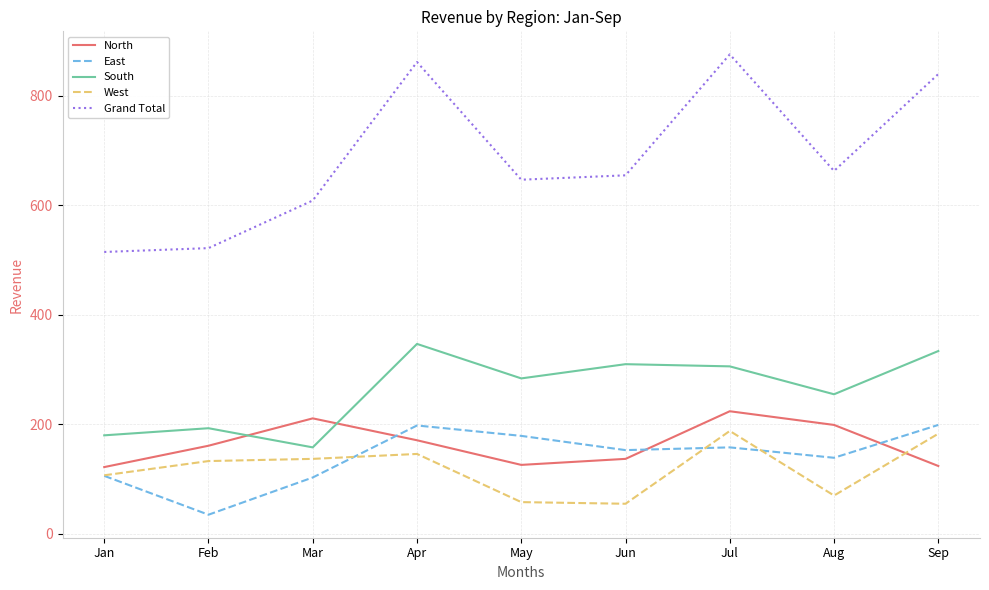

What is the minimum value for West?

55